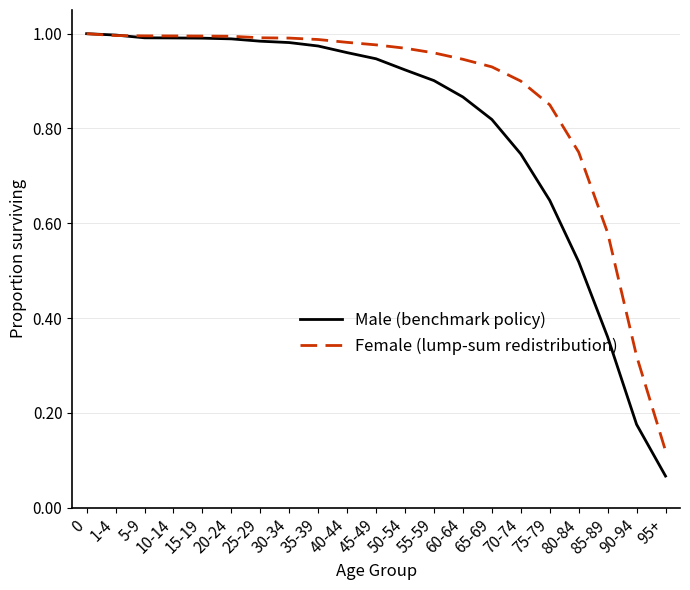

At which label does Male (benchmark policy) reach its minimum?

95+